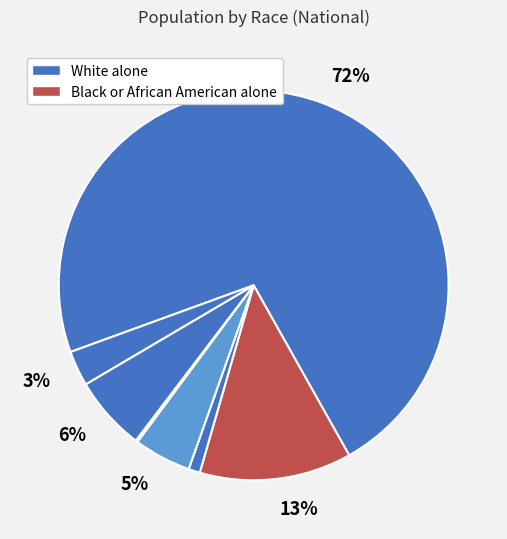

Is there any slice that represents more than half of the pie?

Yes